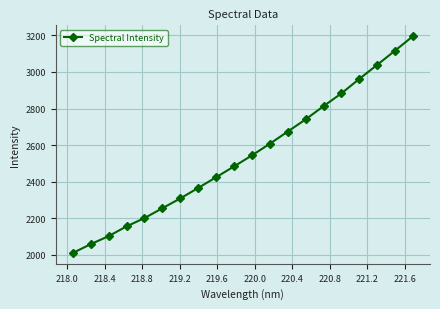

Reading left to right, what are all the values shown in this chart?

2009.3	2057.4	2101.5	2154.8	2200.2	2254.2	2307.7	2365.2	2423.8	2482.9	2543.3	2607.0	2673.7	2740.4	2812.9	2882.7	2962.1	3038.8	3117.0	3195.9